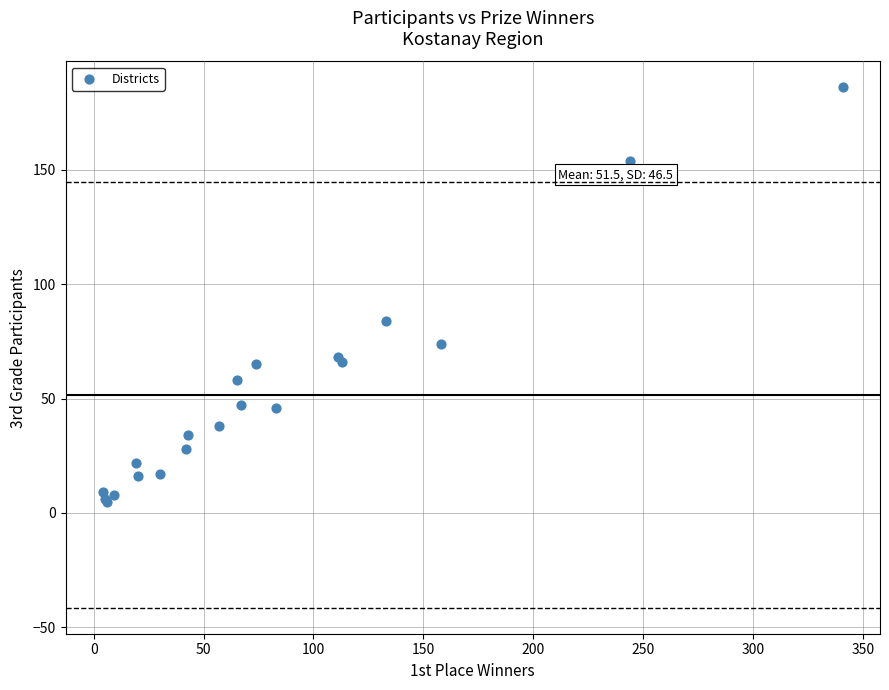

What Y value in the scatter plot is closest to 95?

84